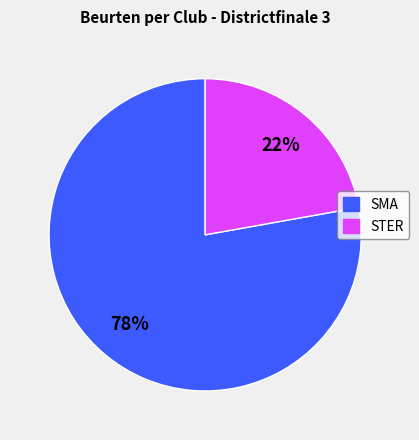

Is there any slice that represents more than half of the pie?

Yes